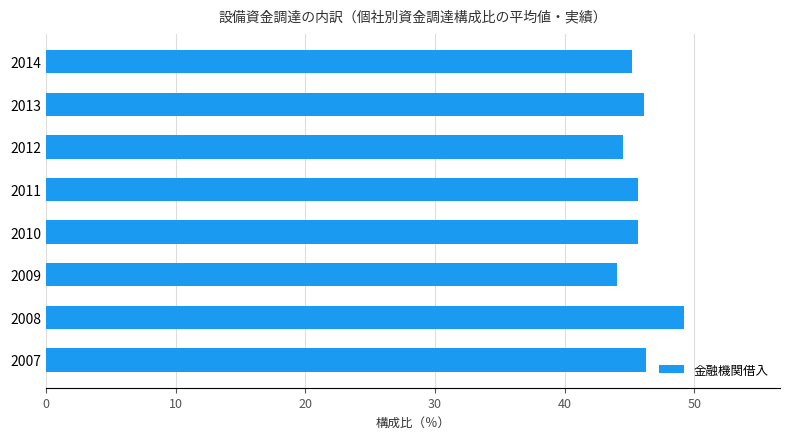

What is the difference between the maximum and second lowest values?

4.7